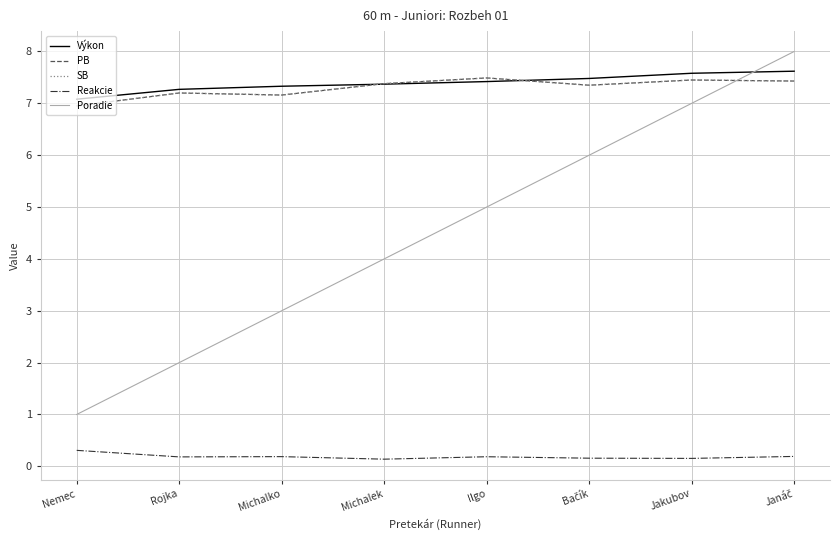

What is the total value across all series at Michalek?

26.3